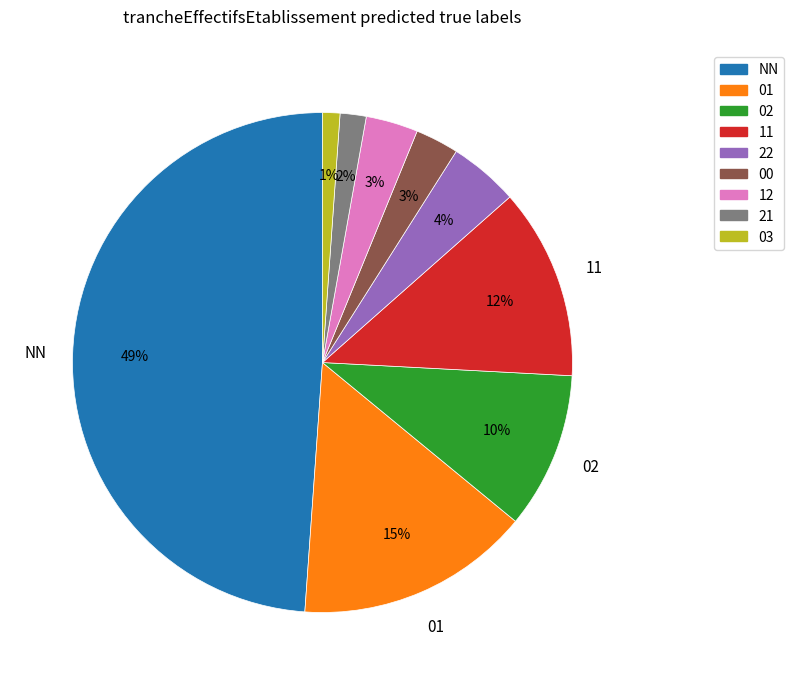

To the nearest percent, what is the average slice percentage?

11%